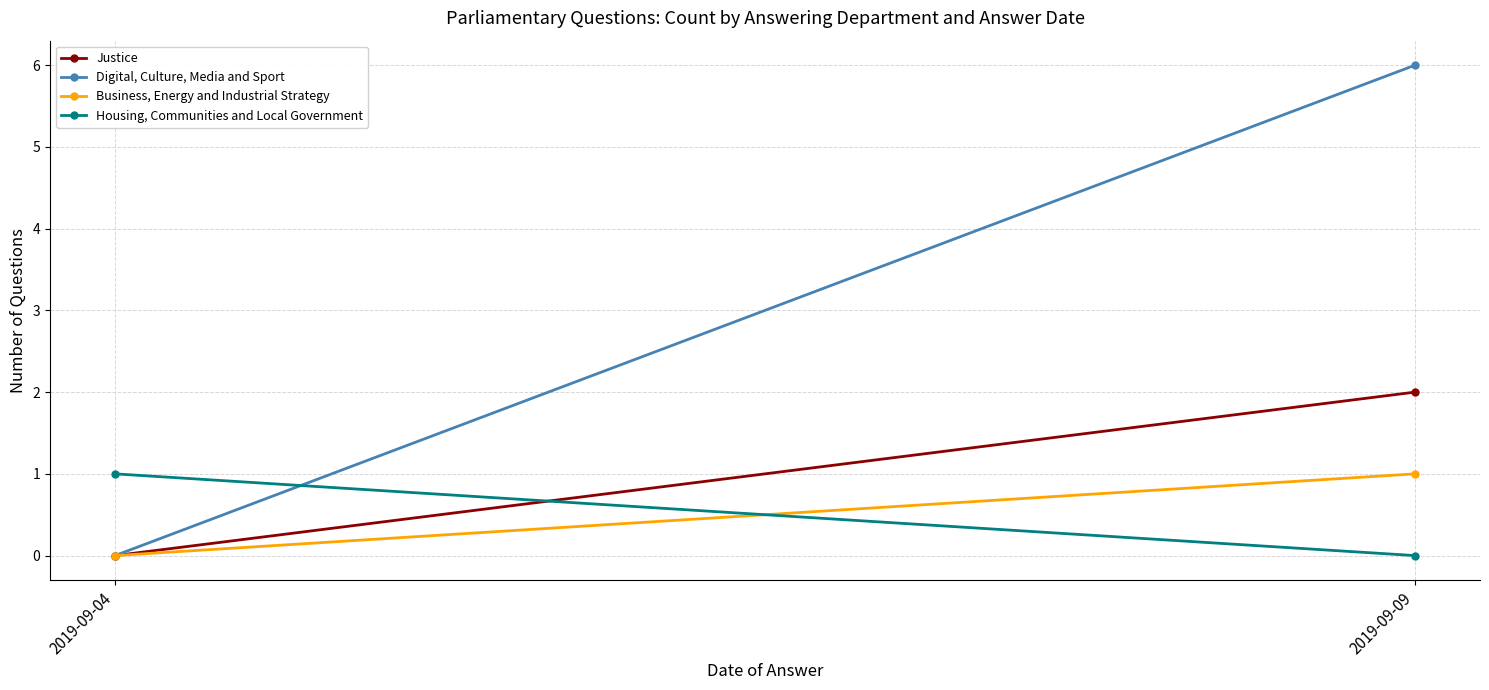

The value of Housing, Communities and Local Government at 2019-09-09 is 0. True or false?

True